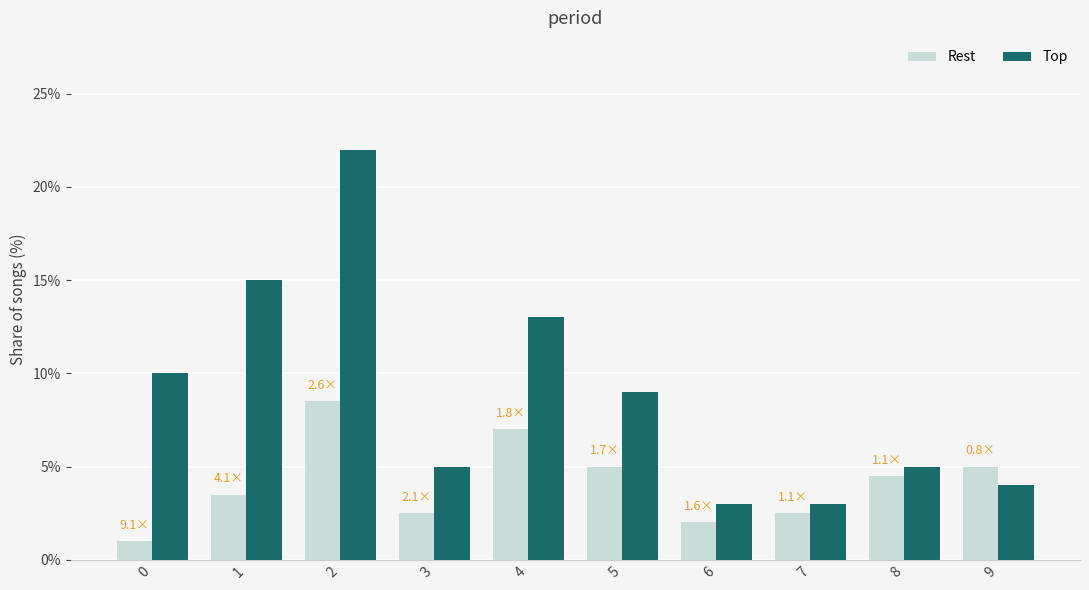

What is the difference between the Top values at 2 and 6?

19.0